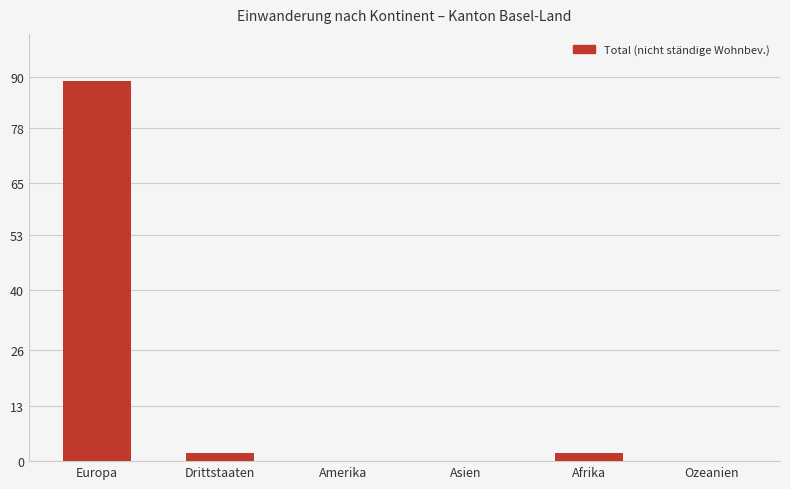

Count the number of categories in the chart.

6